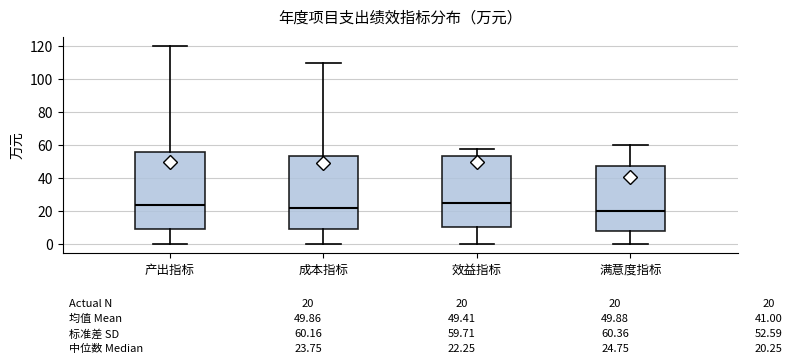

Comparing the boxes themselves (not the whiskers), which one is the tallest?

产出指标